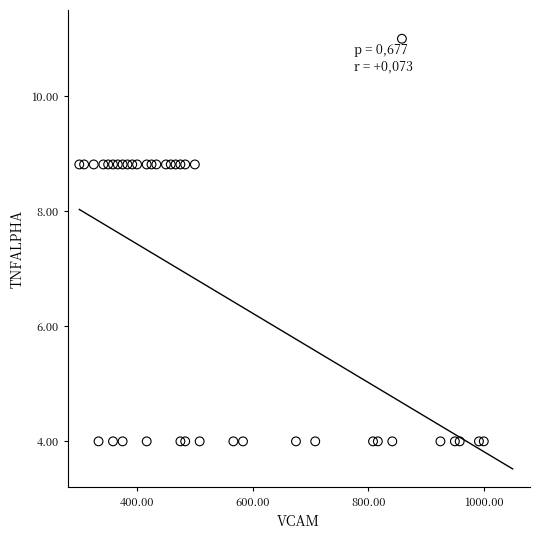

What is the range of X values (max minus min)?

700.0